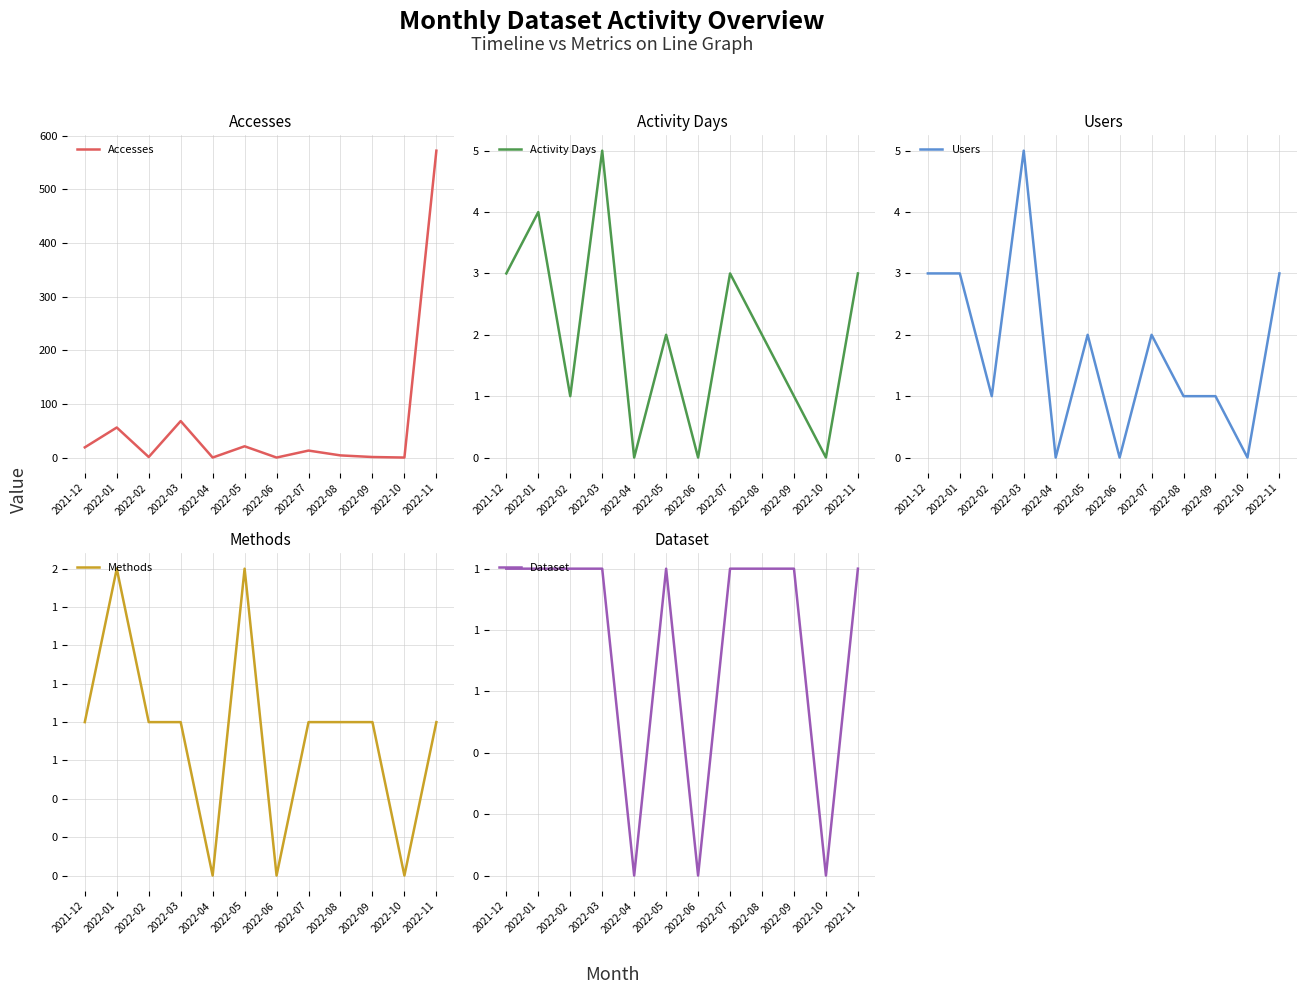

Reading right to left, list all the values displayed in this chart.

Accesses: 2022-11=572	2022-10=0	2022-09=1	2022-08=4	2022-07=13	2022-06=0	2022-05=21	2022-04=0	2022-03=68	2022-02=1	2022-01=56	2021-12=19
Activity Days: 2022-11=3	2022-10=0	2022-09=1	2022-08=2	2022-07=3	2022-06=0	2022-05=2	2022-04=0	2022-03=5	2022-02=1	2022-01=4	2021-12=3
Users: 2022-11=3	2022-10=0	2022-09=1	2022-08=1	2022-07=2	2022-06=0	2022-05=2	2022-04=0	2022-03=5	2022-02=1	2022-01=3	2021-12=3
Methods: 2022-11=1	2022-10=0	2022-09=1	2022-08=1	2022-07=1	2022-06=0	2022-05=2	2022-04=0	2022-03=1	2022-02=1	2022-01=2	2021-12=1
Dataset: 2022-11=1	2022-10=0	2022-09=1	2022-08=1	2022-07=1	2022-06=0	2022-05=1	2022-04=0	2022-03=1	2022-02=1	2022-01=1	2021-12=1